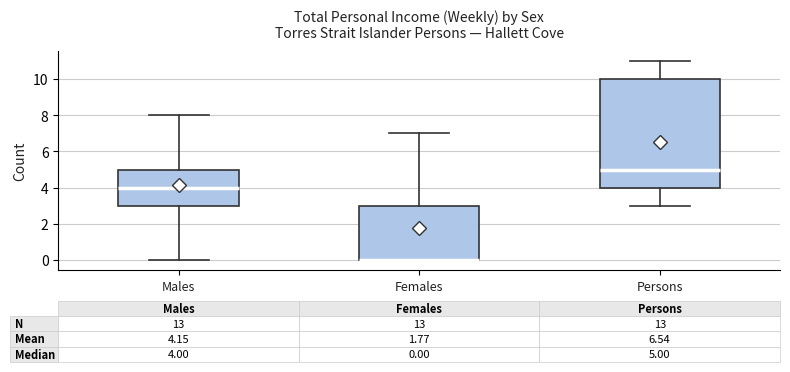

Comparing the boxes themselves (not the whiskers), which one is the tallest?

Persons